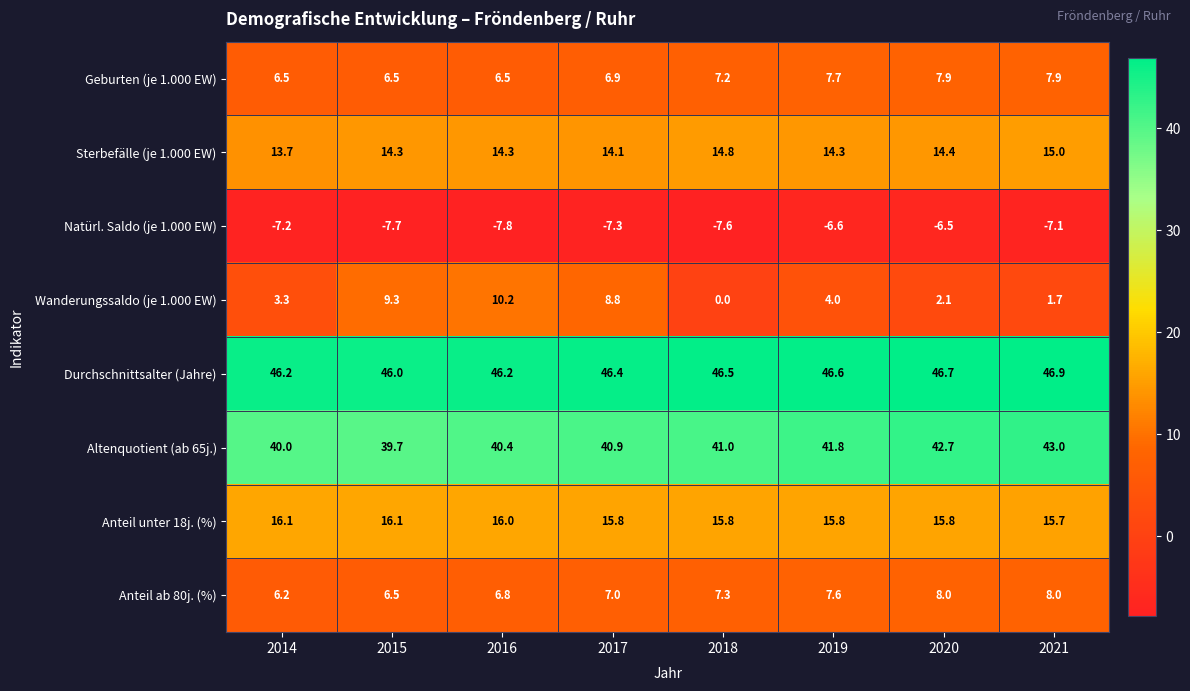

Which series has the largest range (max minus min)?

Wanderungssaldo (je 1.000 EW)